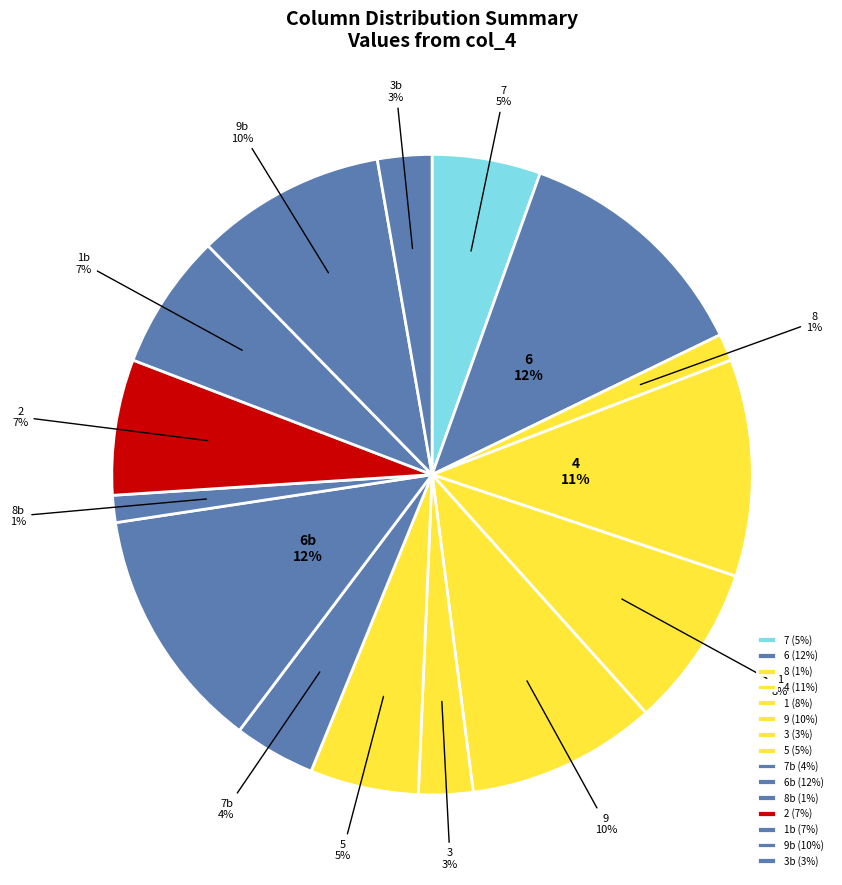

Is the sum of 1 and 6 greater than half?

No